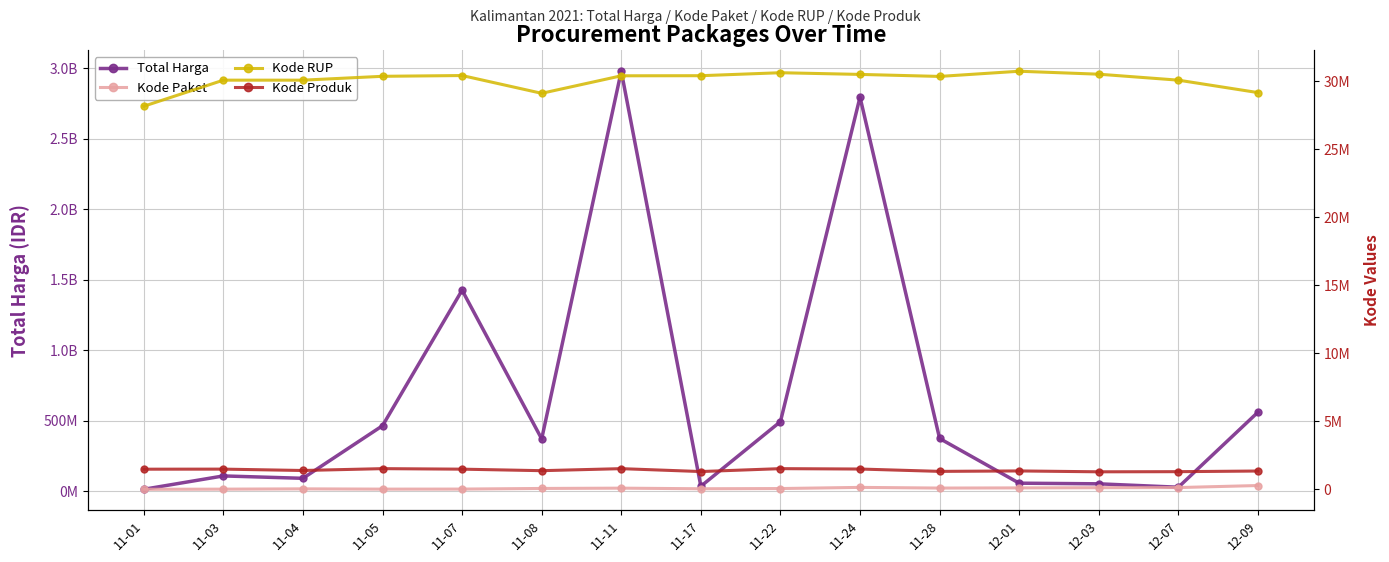

What is the label of the 4th point from the right?

12-01